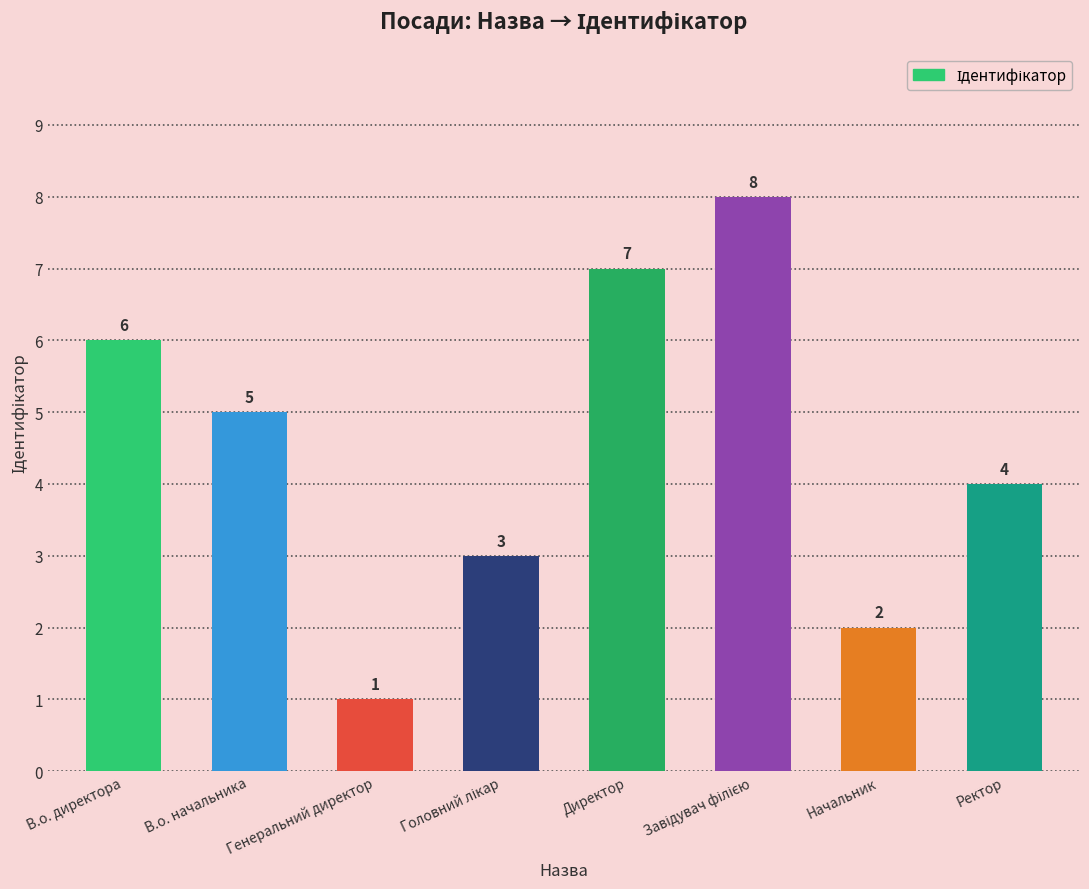

What is the ratio of the value at В.о. начальника to the value at В.о. директора?

0.8